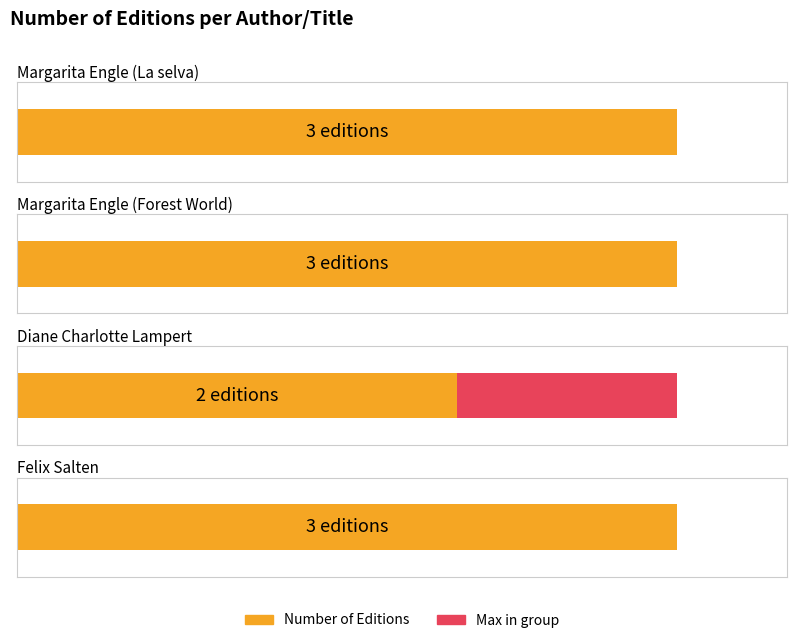

How many data points are less than 3?

1